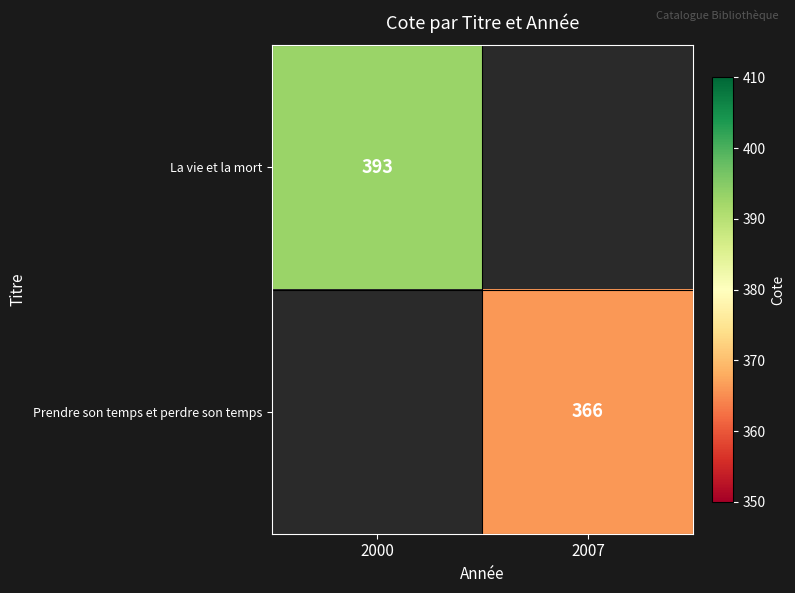

What is the greatest value displayed?

393